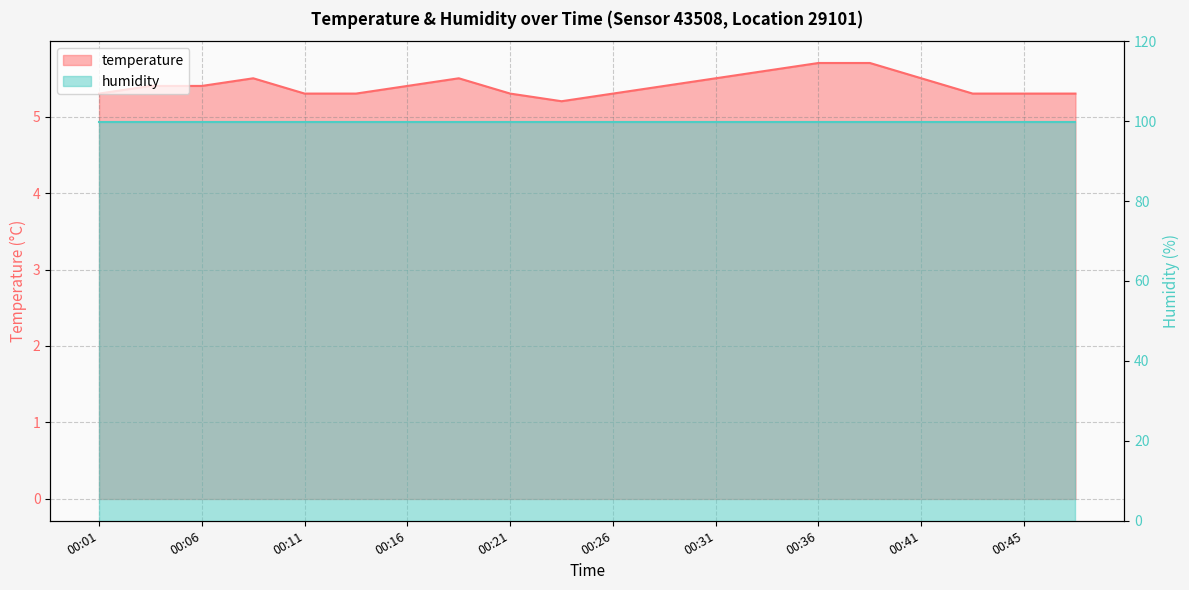

How many categories are shown in the chart?

20